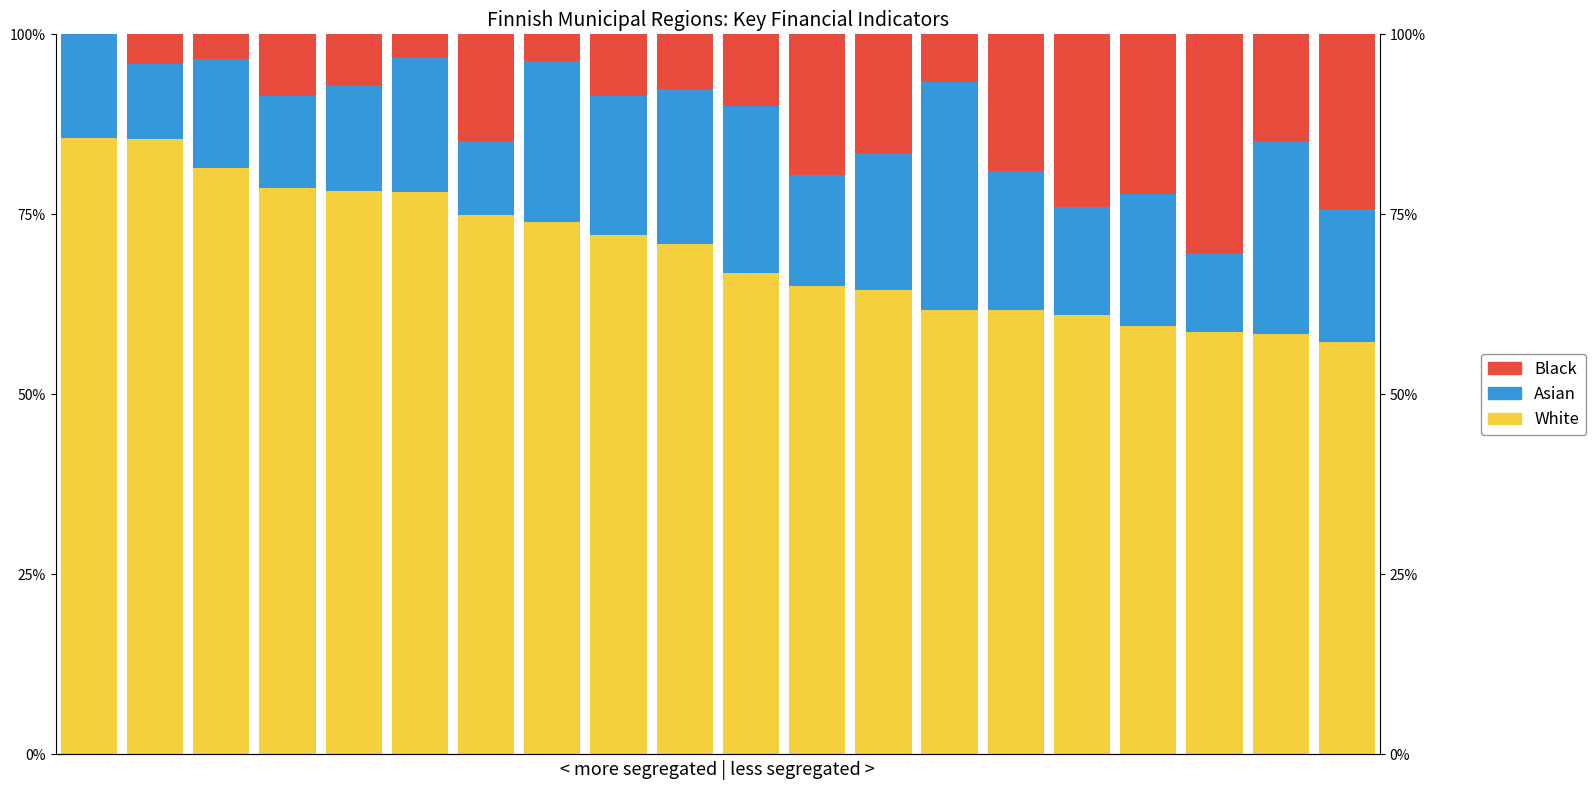

Rank the series at 16 from highest to lowest value.

White, Black, Asian